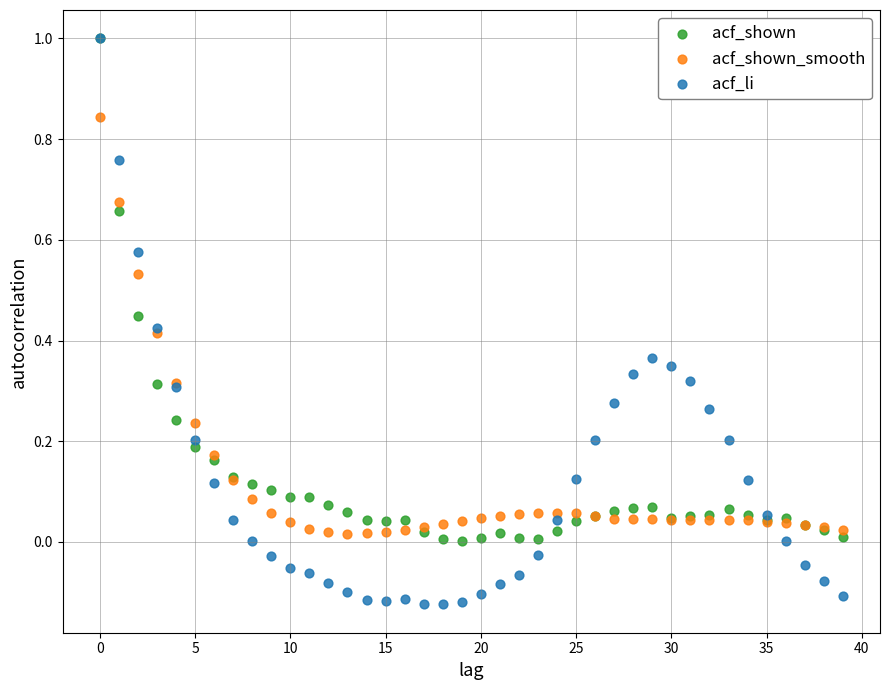

What are all the series names shown in the legend?

acf_shown, acf_shown_smooth, acf_li